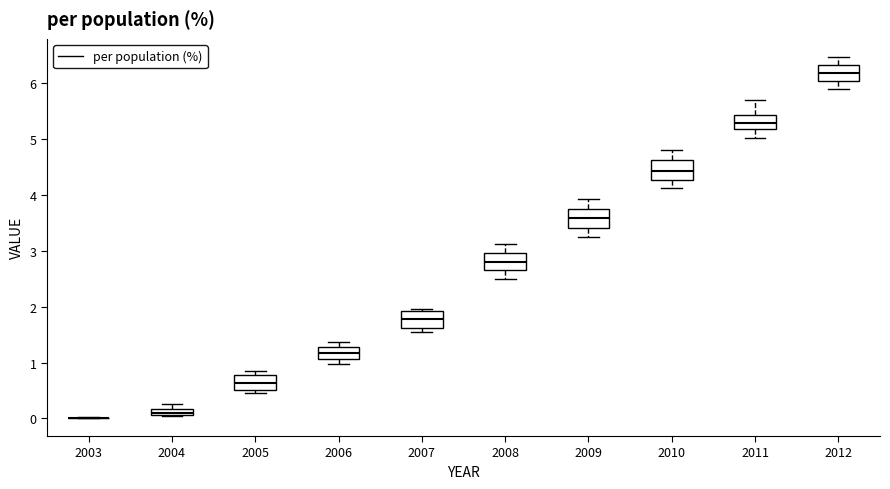

Where does the median line of the box at x = 2009 sit on the y-axis? The values are not printed on the chart, so give them approximately, as read against the axis.

3.6